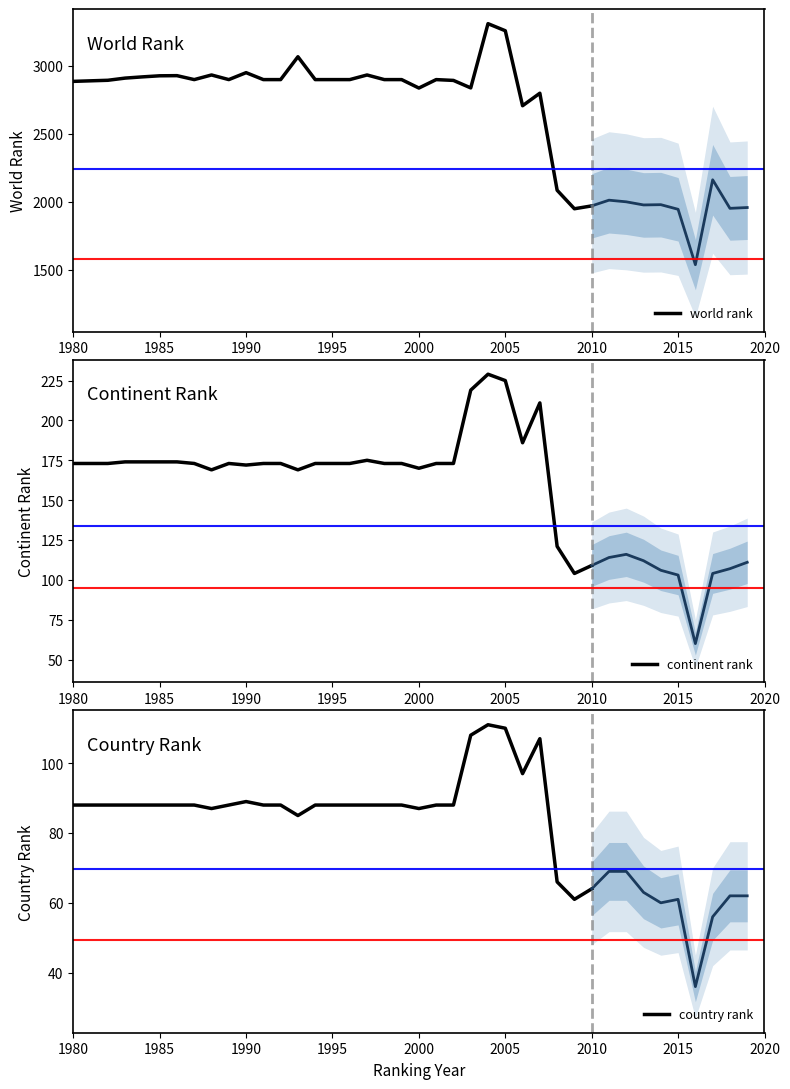

The world rank series shows 2925 at 1985. True or false?

True